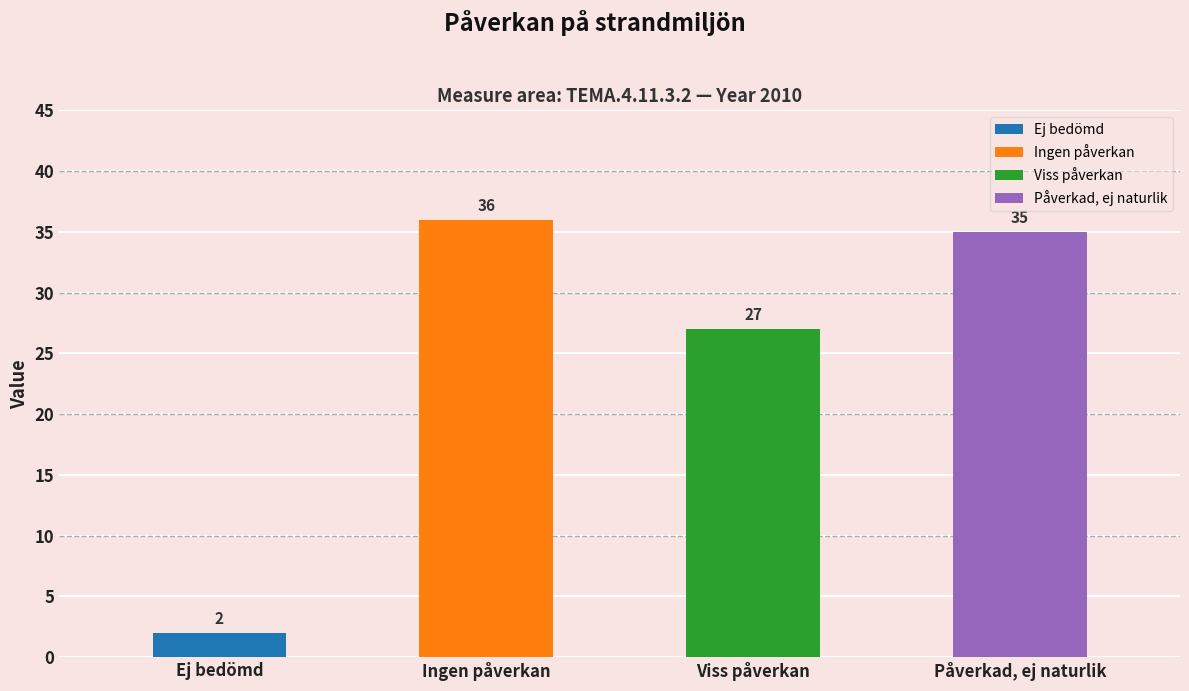

What is the value of the 2nd bar from the left?

36